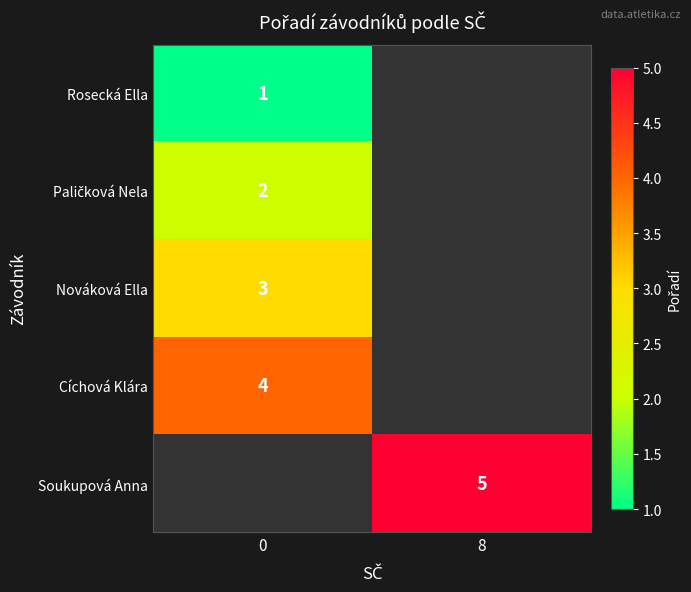

At which category does the chart reach its peak across all series?

8